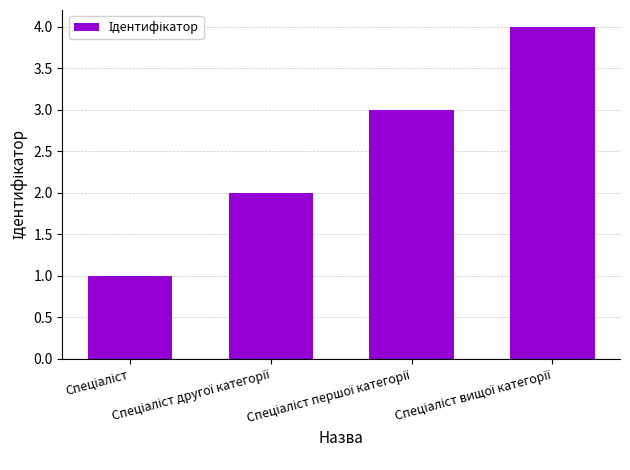

What is the difference between the maximum and minimum values?

3